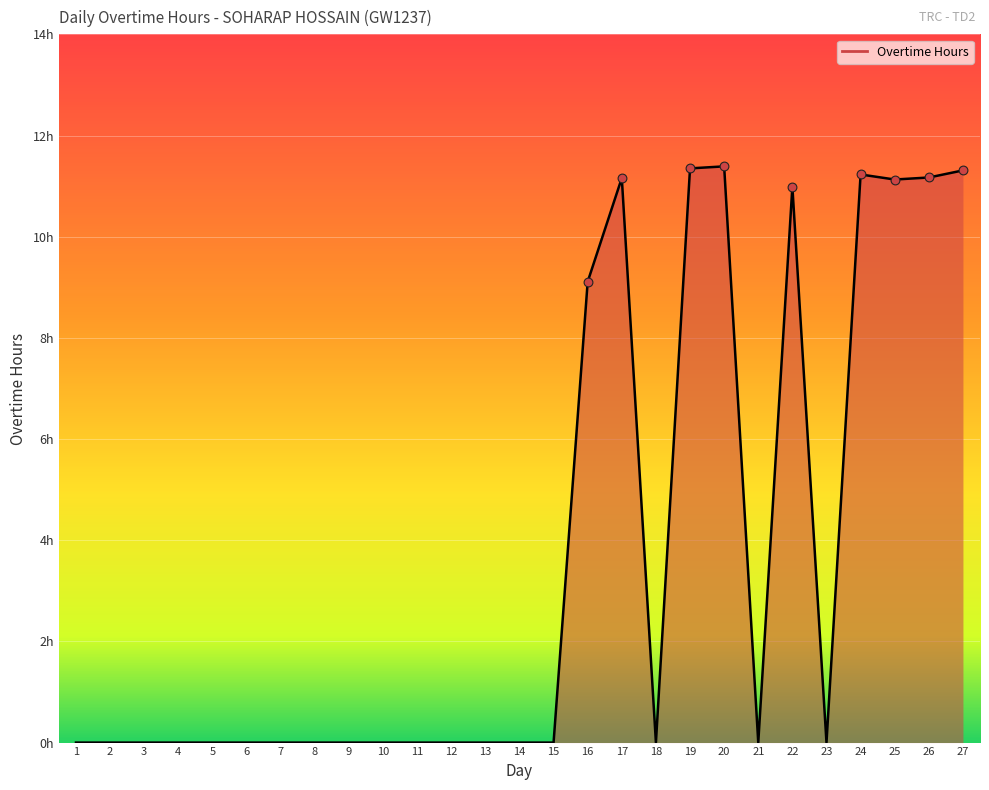

Between 22 and 8, which is larger?

22